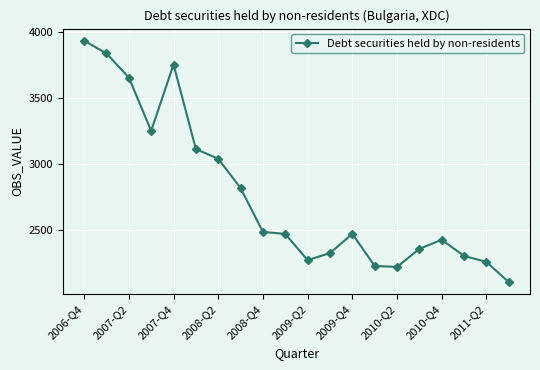

What is the sum of all values?

55300